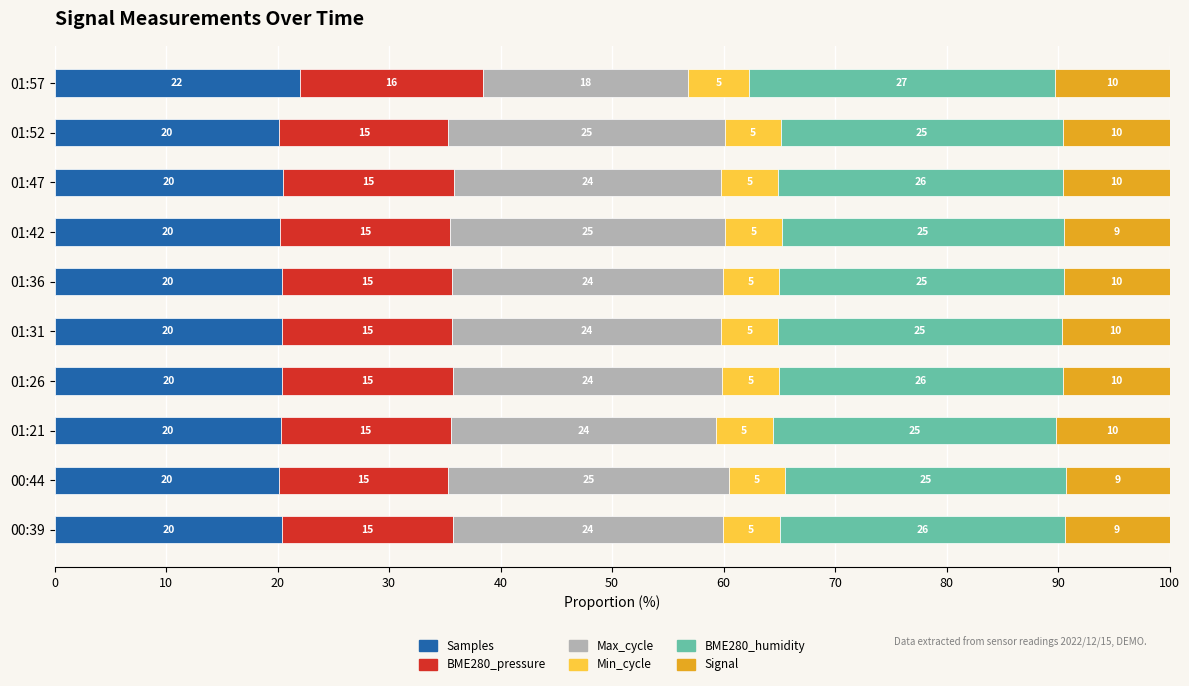

What are all the series names shown in the legend?

Samples, BME280_pressure, Max_cycle, Min_cycle, BME280_humidity, Signal